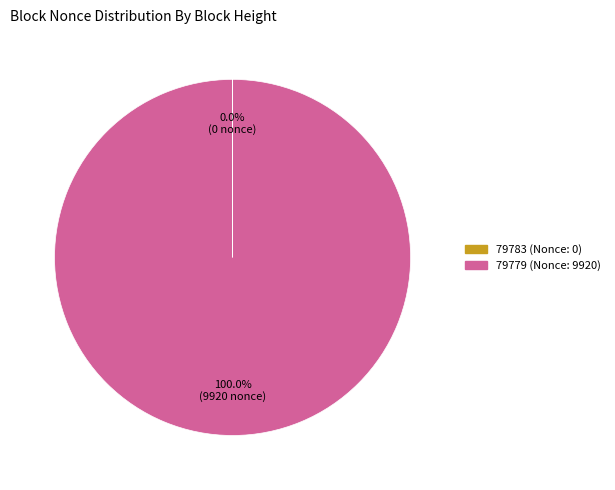

Is there a majority slice in this chart?

Yes